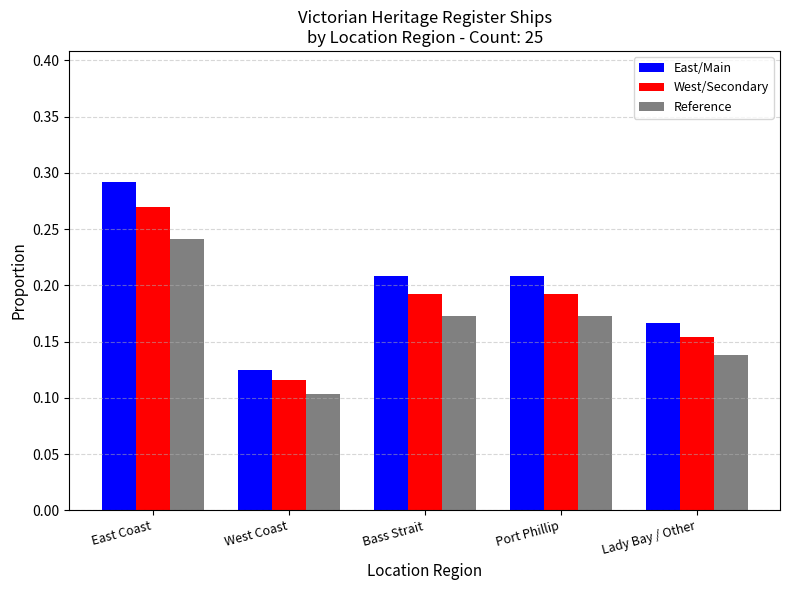

What is the total value across all series at Lady Bay / Other?

0.5